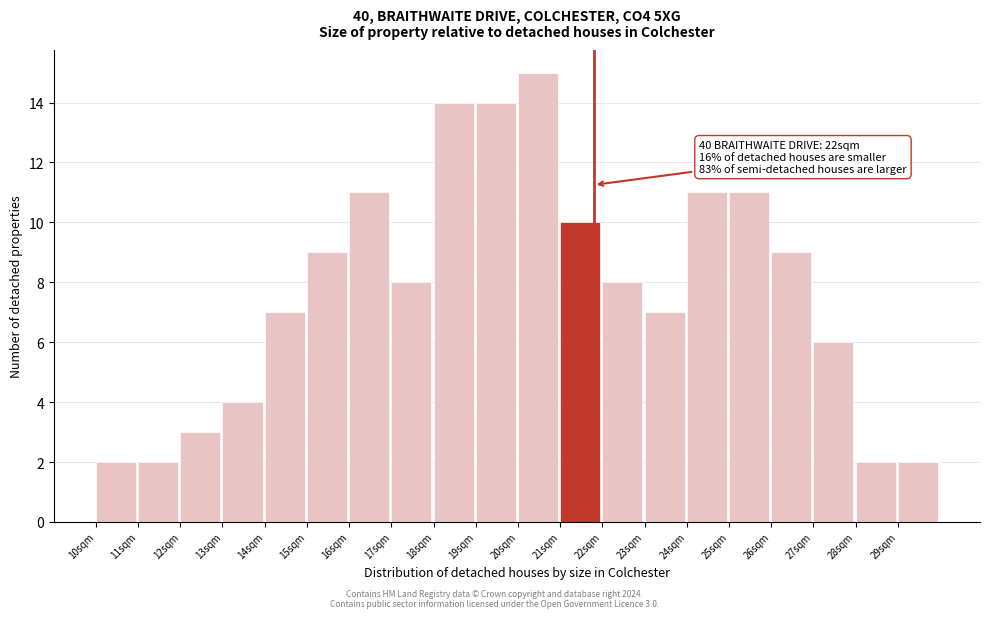

Reading left to right, transcribe all the data shown in this chart.

10sqm=2	11sqm=2	12sqm=3	13sqm=4	14sqm=7	15sqm=9	16sqm=11	17sqm=8	18sqm=14	19sqm=14	20sqm=15	21sqm=10	22sqm=8	23sqm=7	24sqm=11	25sqm=11	26sqm=9	27sqm=6	28sqm=2	29sqm=2